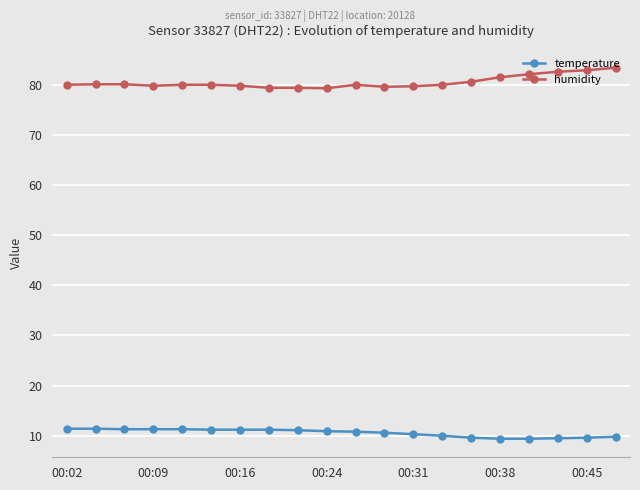

What is the highest value of the temperature series?

11.4